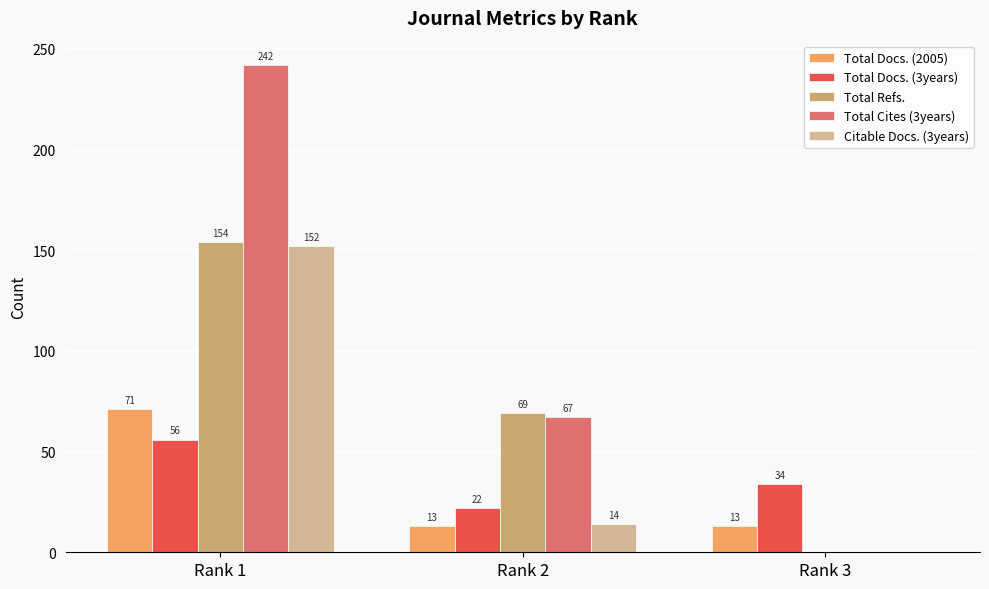

Reading left to right, list all the values displayed in this chart.

Total Docs. (2005): Rank 1=71	Rank 2=13	Rank 3=13
Total Docs. (3years): Rank 1=56	Rank 2=22	Rank 3=34
Total Refs.: Rank 1=154	Rank 2=69	Rank 3=0
Total Cites (3years): Rank 1=242	Rank 2=67	Rank 3=0
Citable Docs. (3years): Rank 1=152	Rank 2=14	Rank 3=0